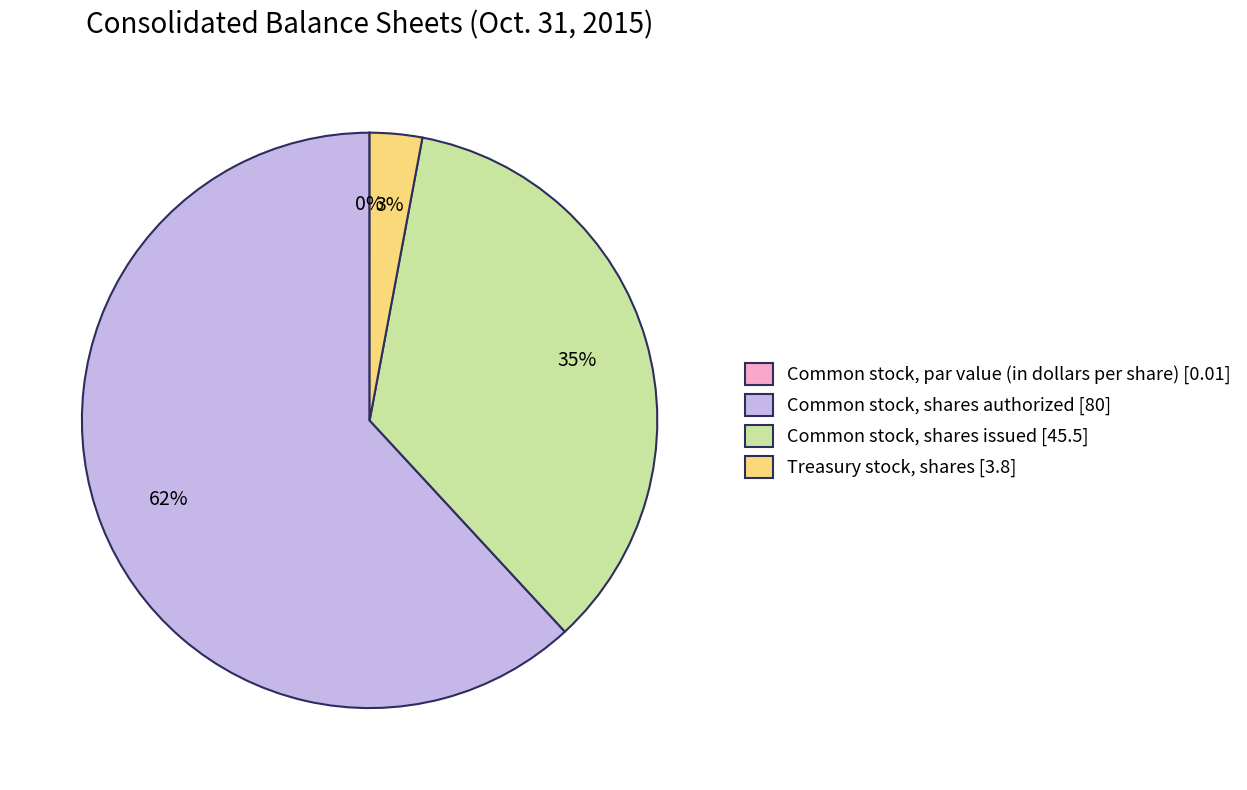

To the nearest percent, what percentage of the pie is Common stock, shares issued?

35%